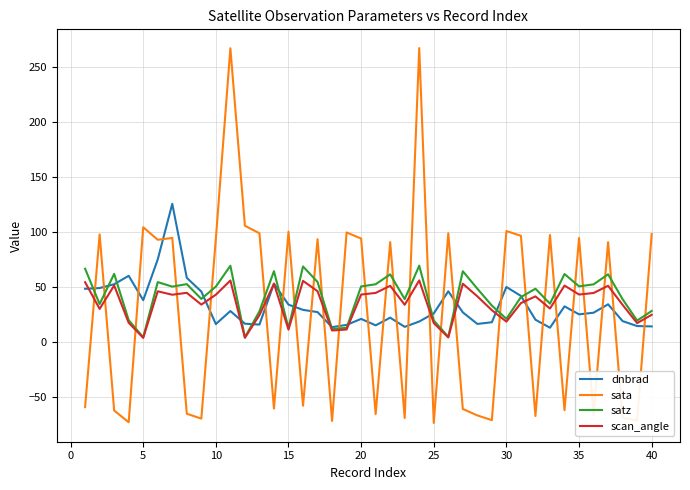

What is the maximum value for dnbrad?

125.7